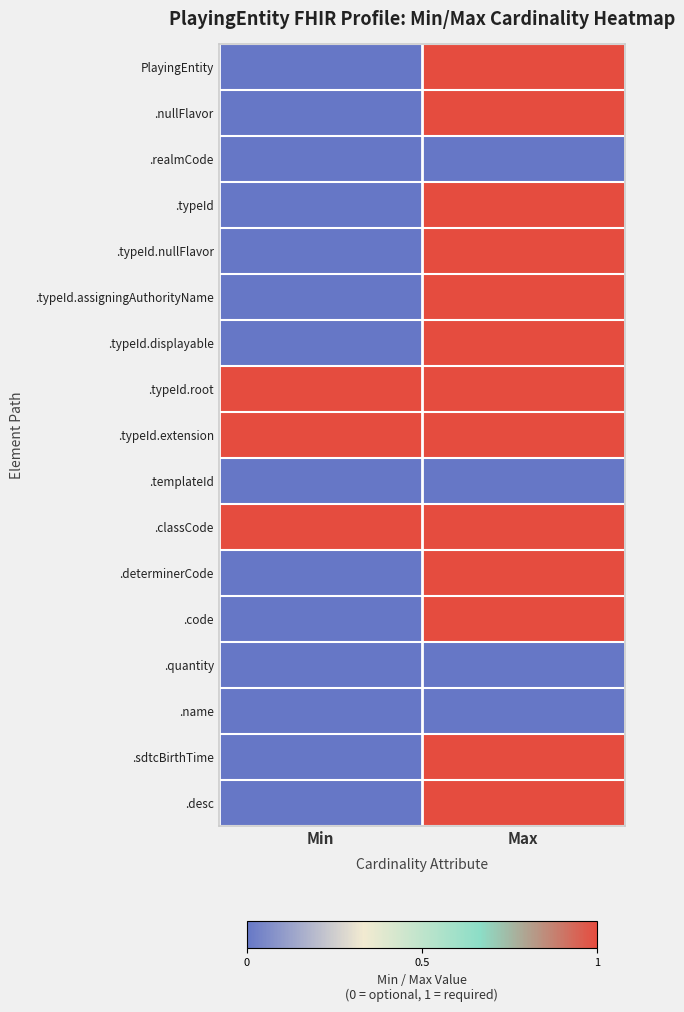

What is the total value across all series at Max?

13